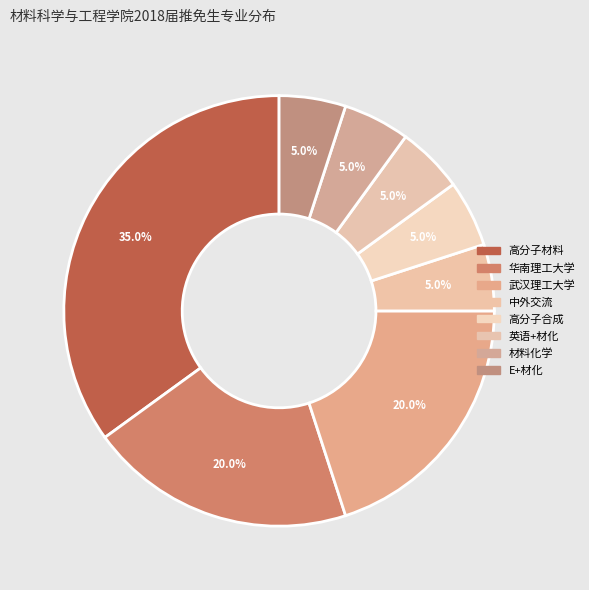

True or false: 高分子材料 accounts for 45% of the total.

False